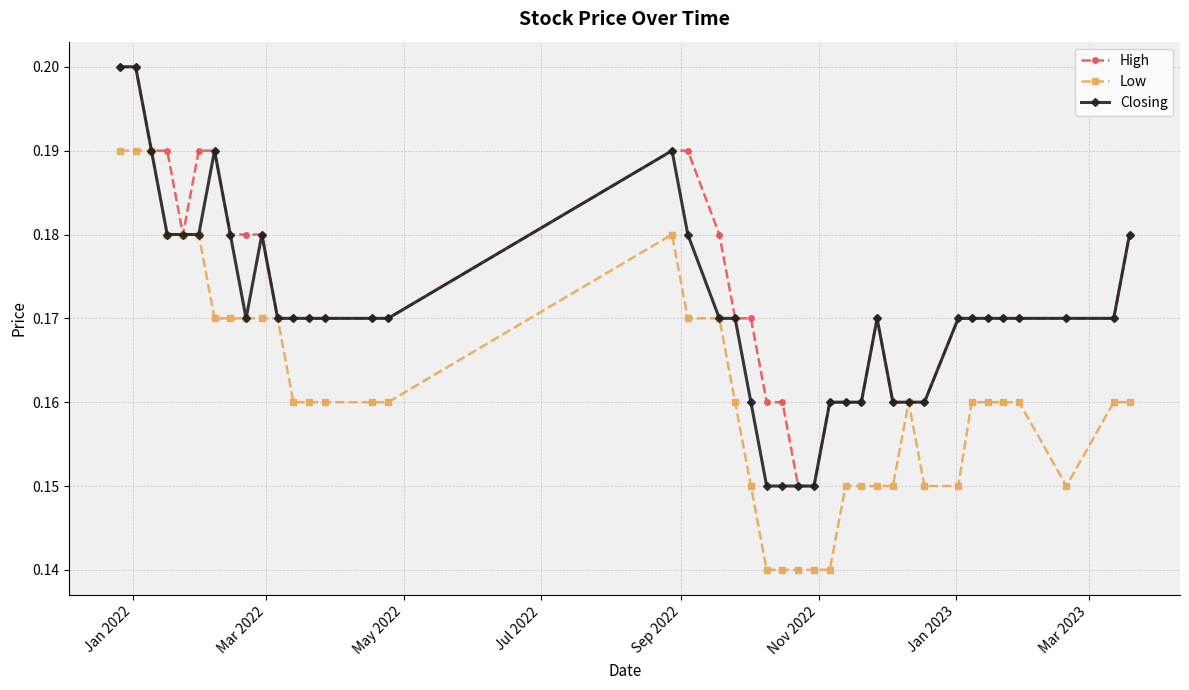

At how many categories does at least one series exceed 0?

40